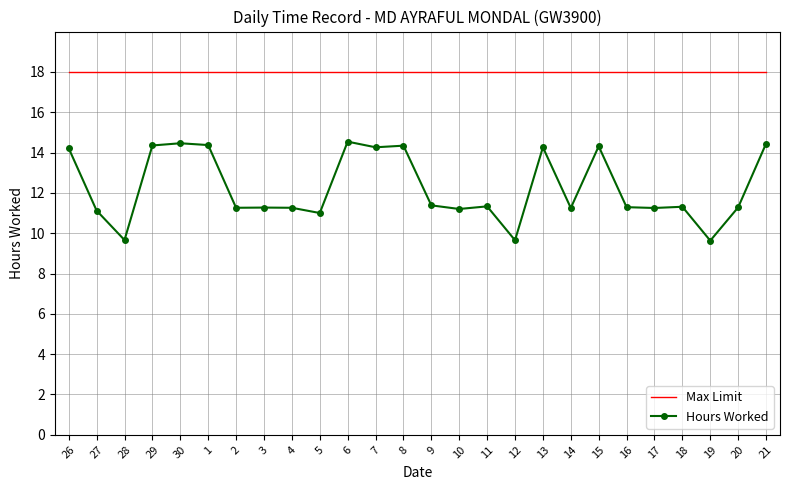

What is the total value across all series at 3?

29.3